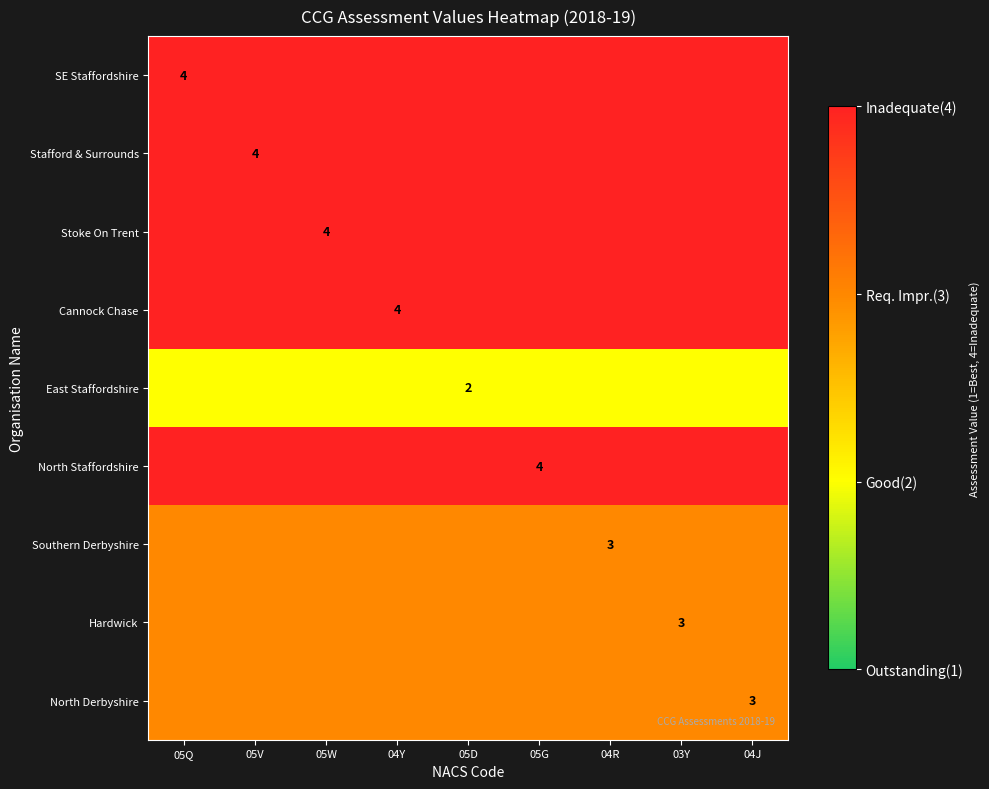

What is the highest value of the North Staffordshire series?

4